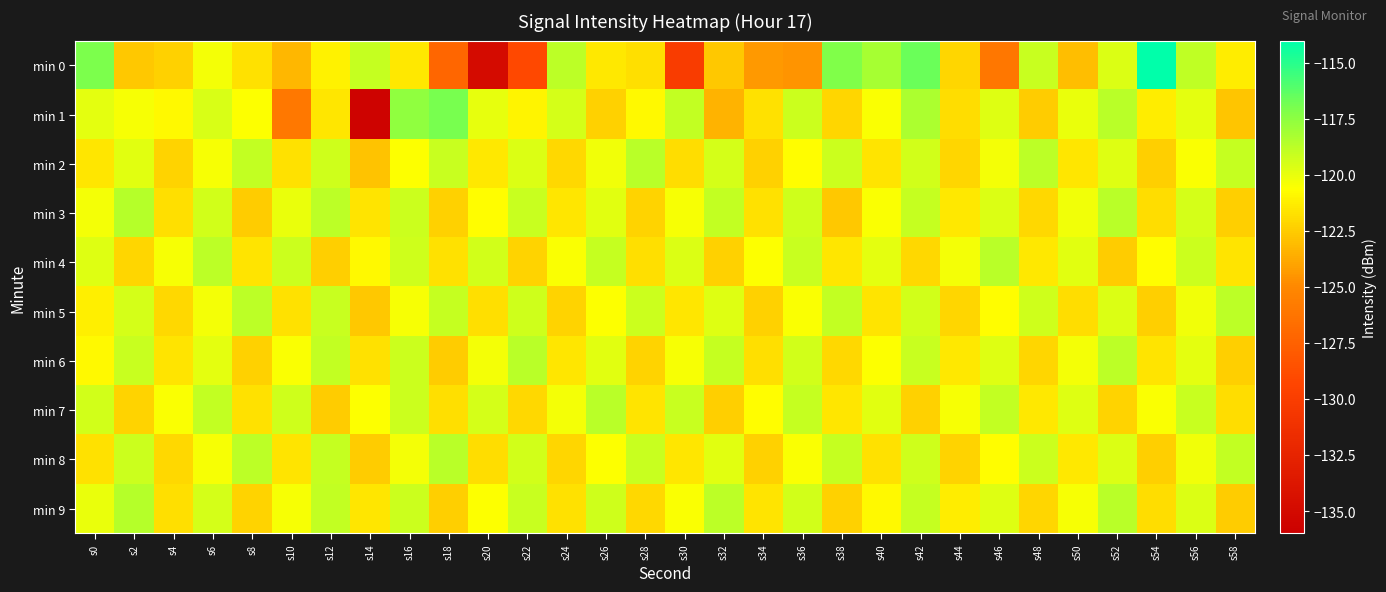

What is the total value across all series at s22?

-1209.5